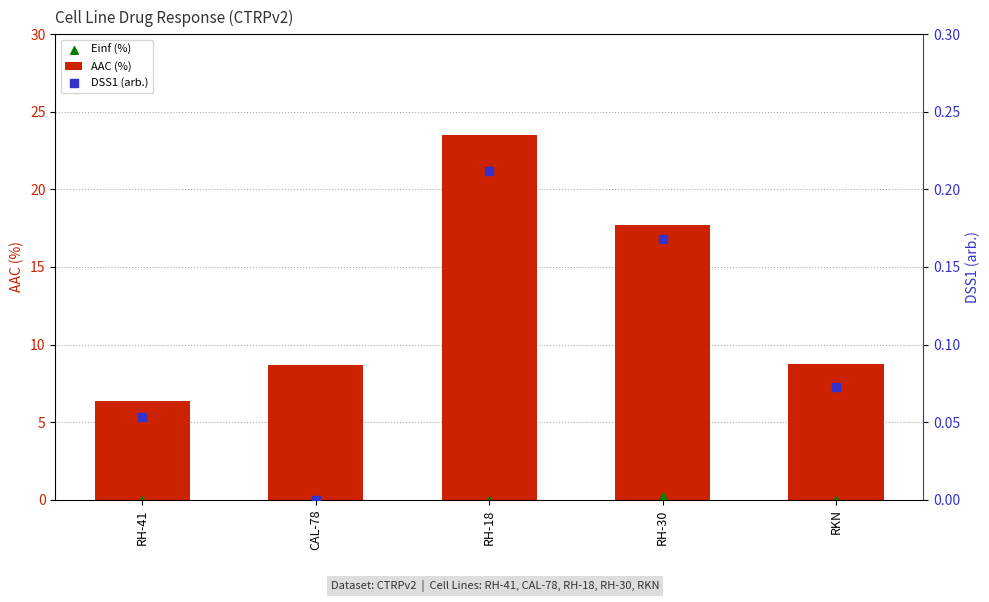

Is the value of Einf (%) at RKN greater than the value of AAC (%) at RH-18?

No